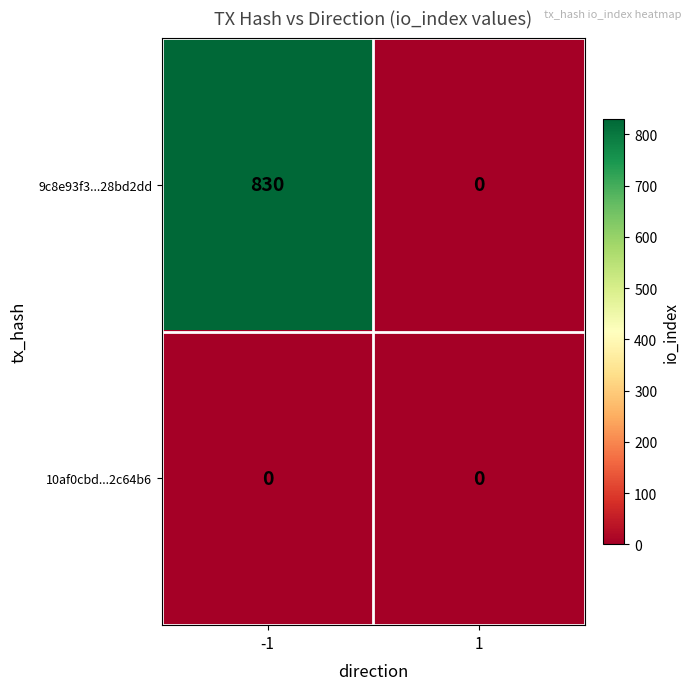

List the series in order of their peak value, highest first.

9c8e93f3...28bd2dd, 10af0cbd...2c64b6